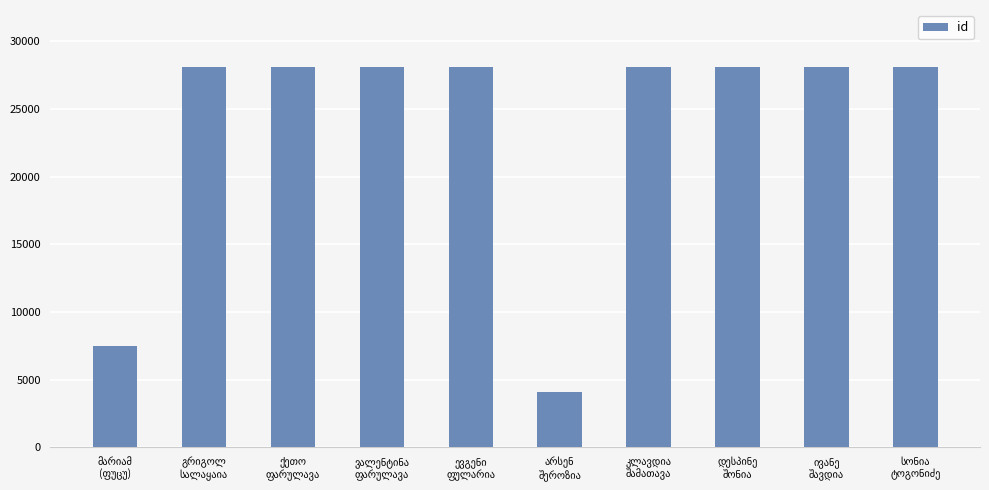

Does the chart contain any negative values?

No